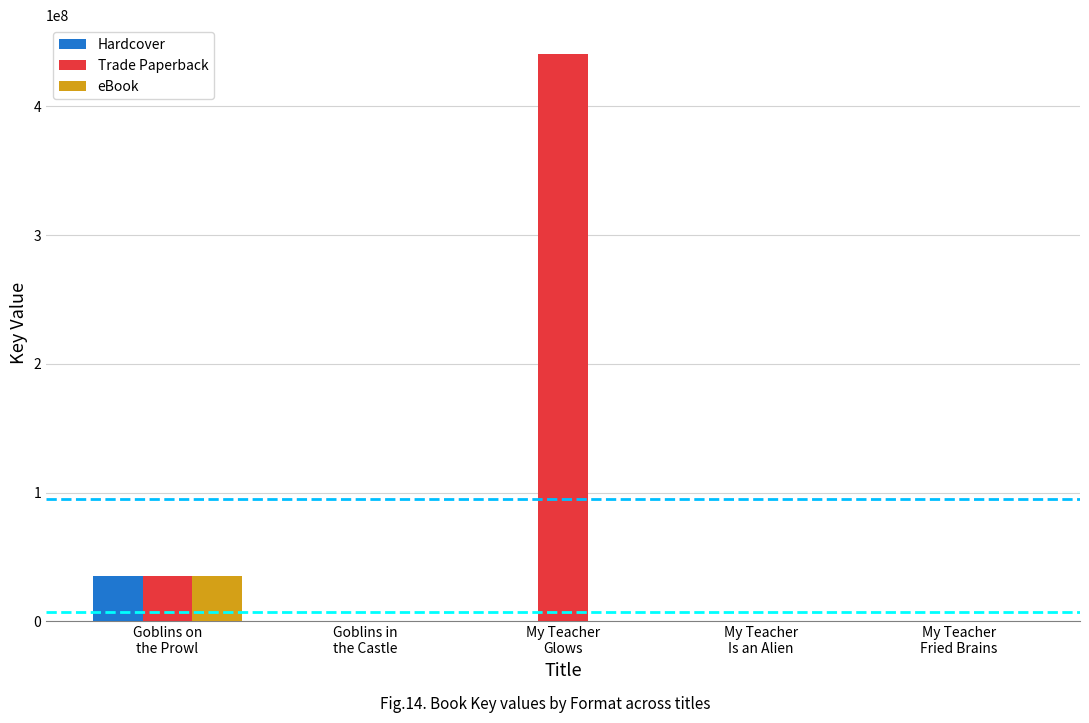

Is it true that Hardcover equals 60666974 at Goblins on
the Prowl?

False